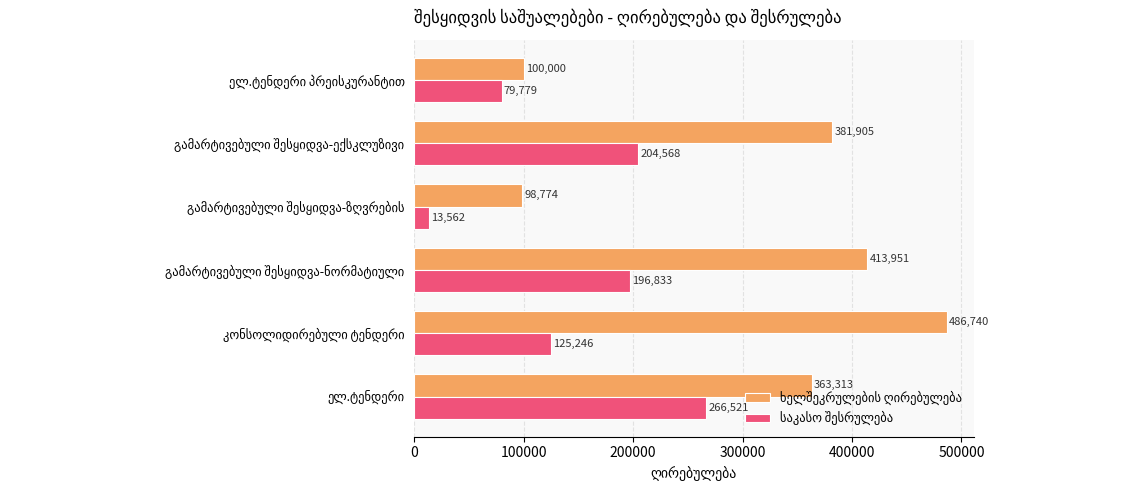

What is the smallest value displayed?

13562.4